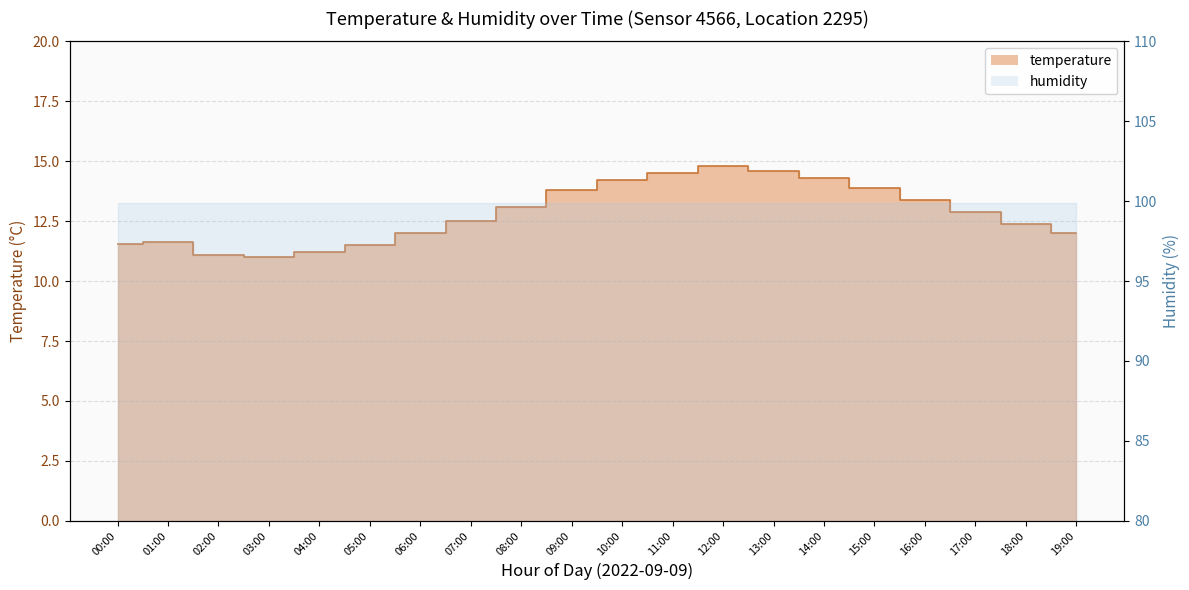

Where is the data nearest to the value 12?

06:00